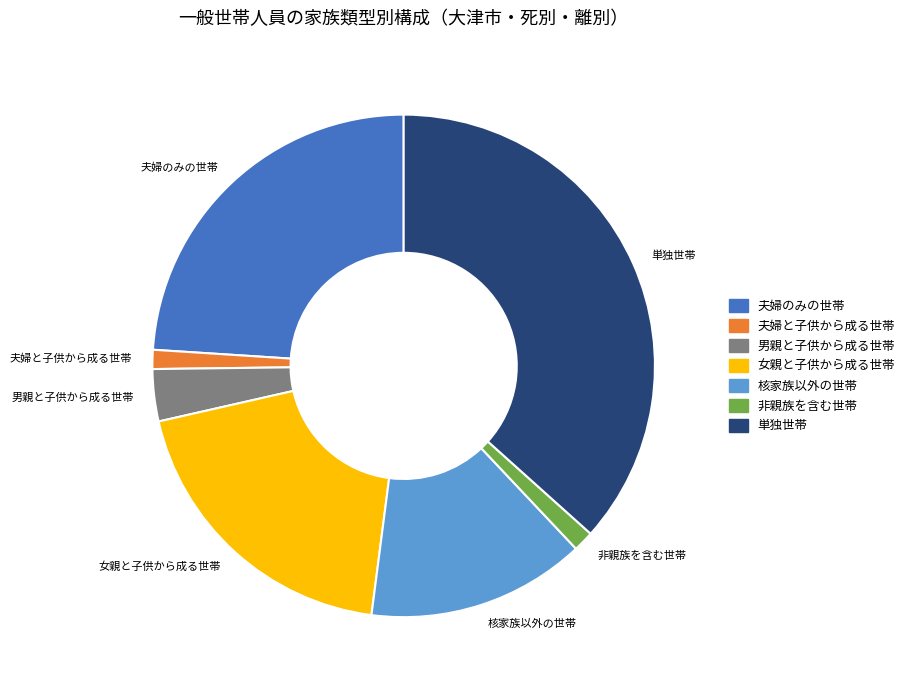

Between 単独世帯 and 夫婦と子供から成る世帯, which is larger?

単独世帯